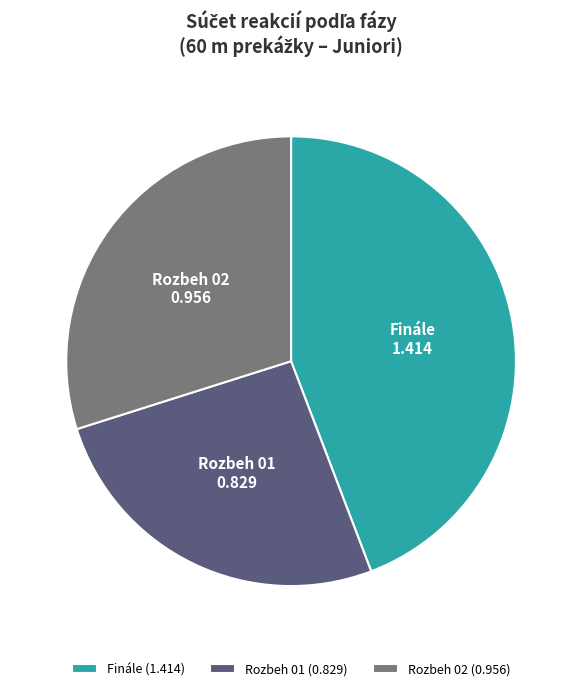

True or false: Rozbeh 02 (0.956) accounts for 30% of the total.

True